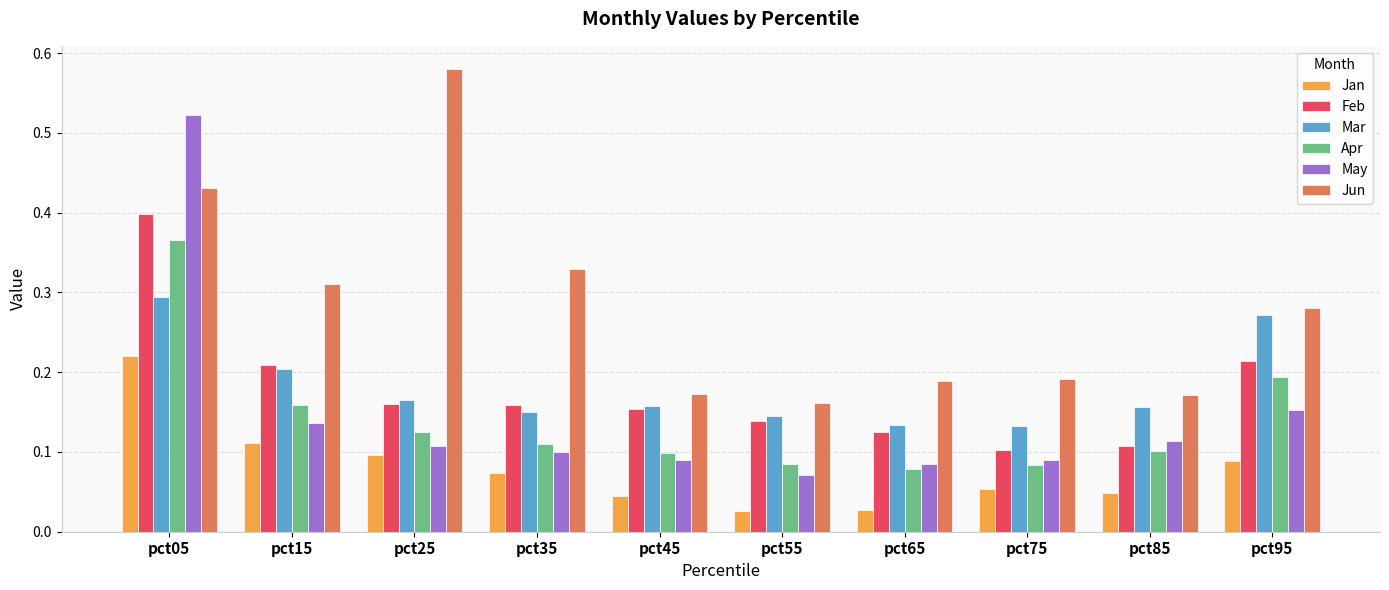

Is the value of Feb at pct15 greater than the value of Jun at pct45?

Yes